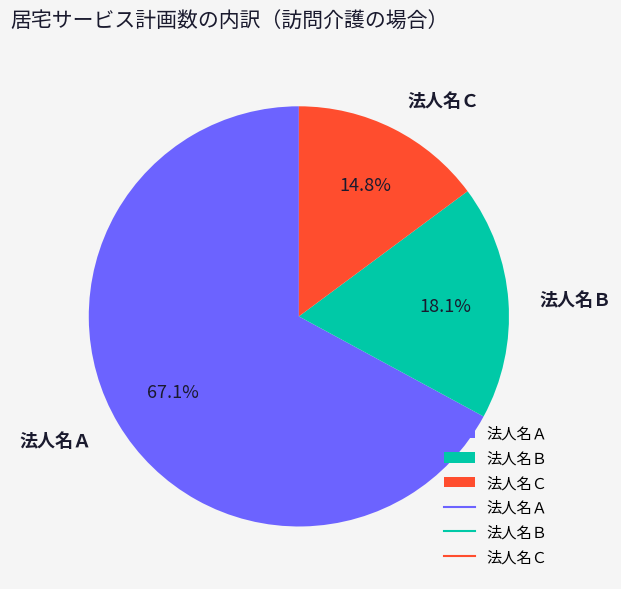

Is the sum of 法人名Ａ and 法人名Ｃ greater than half?

Yes